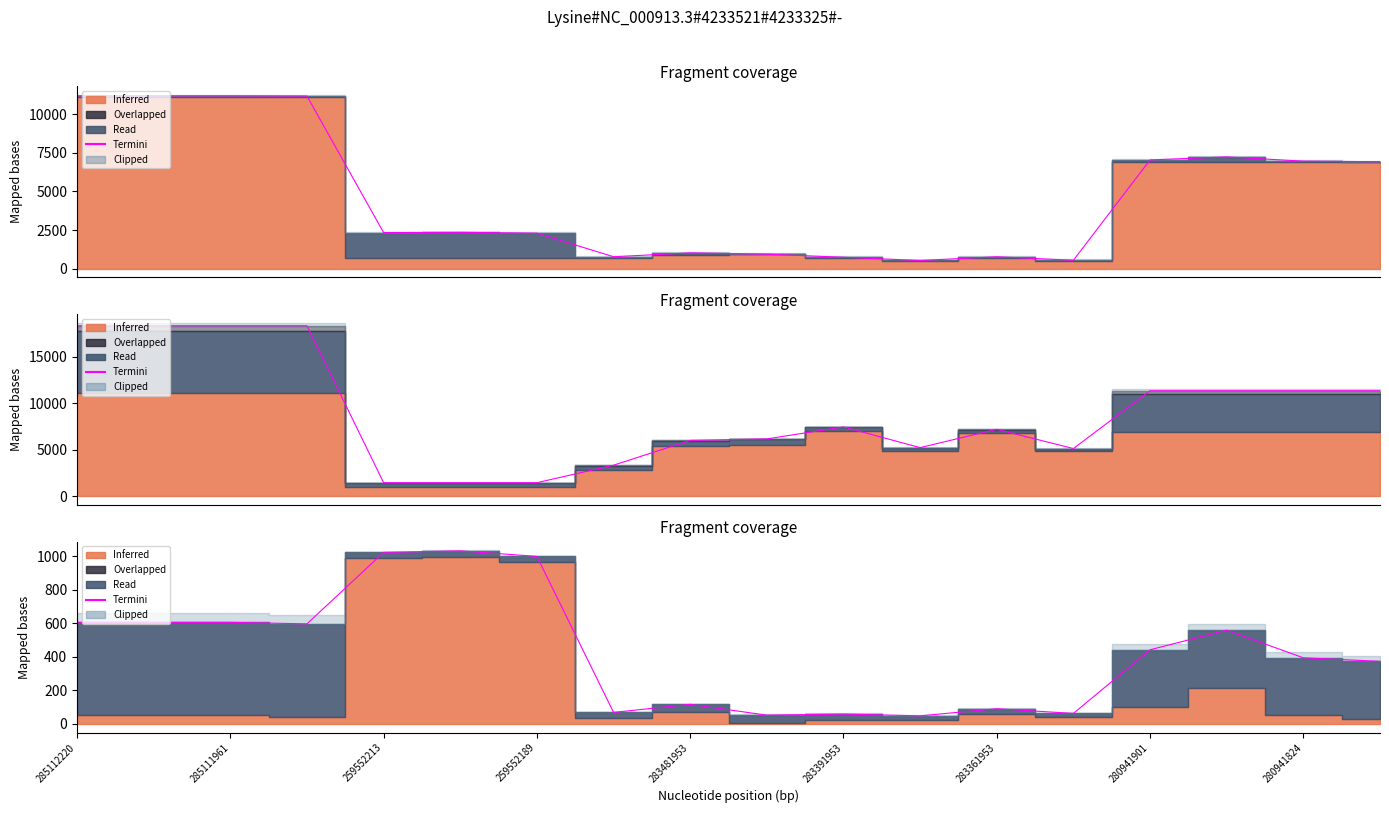

Reading left to right, what are all the values shown in this chart?

606.7	606.7	606.7	597.7	1024.5	1033.5	1000.5	69.0	117.2	52.4	59.0	48.6	90.8	63.1	443.0	560.0	395.0	374.0